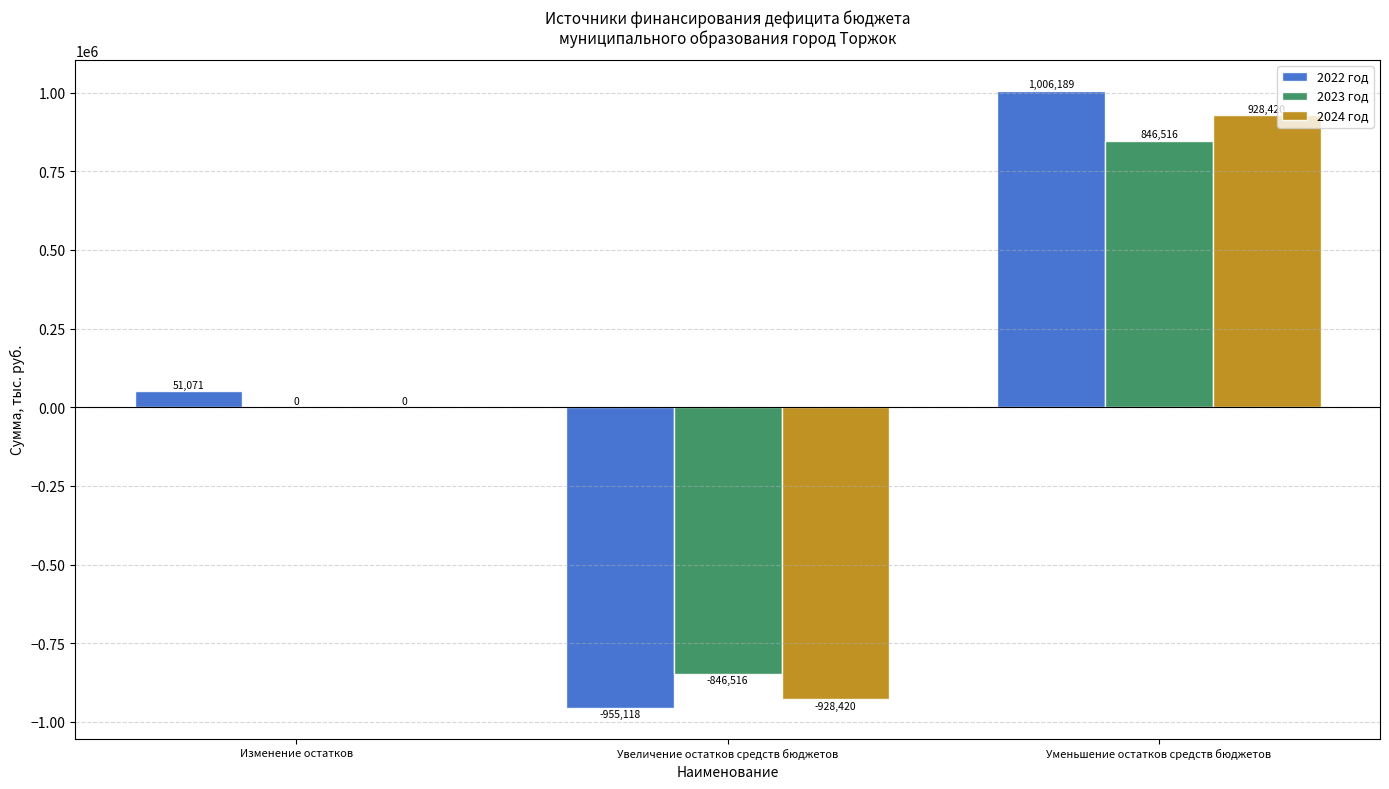

At which category is the sum across all series the highest?

Уменьшение остатков средств бюджетов